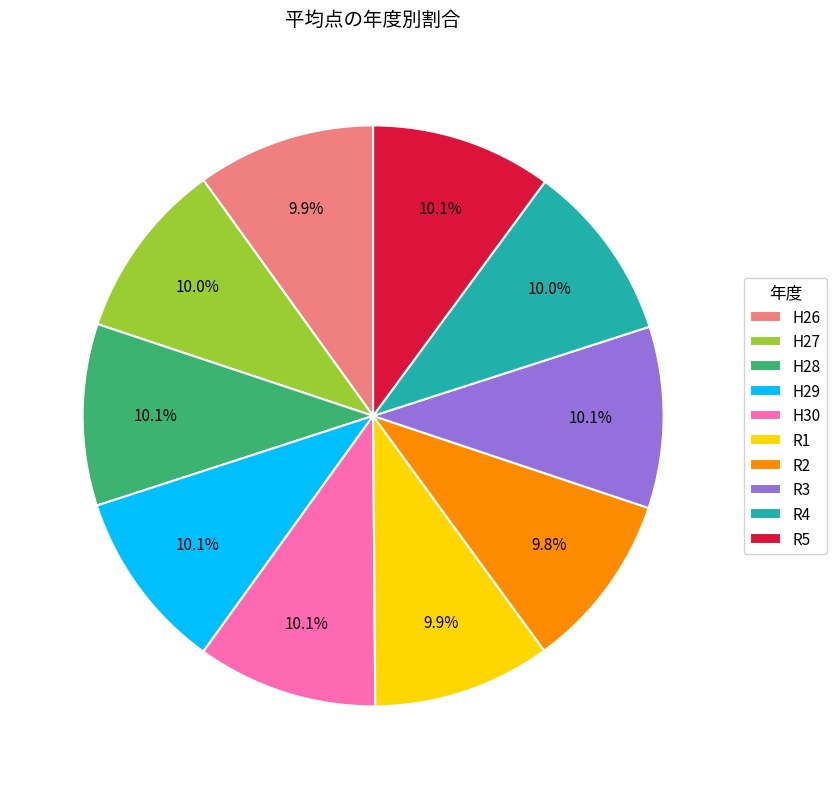

Is there a majority slice in this chart?

No